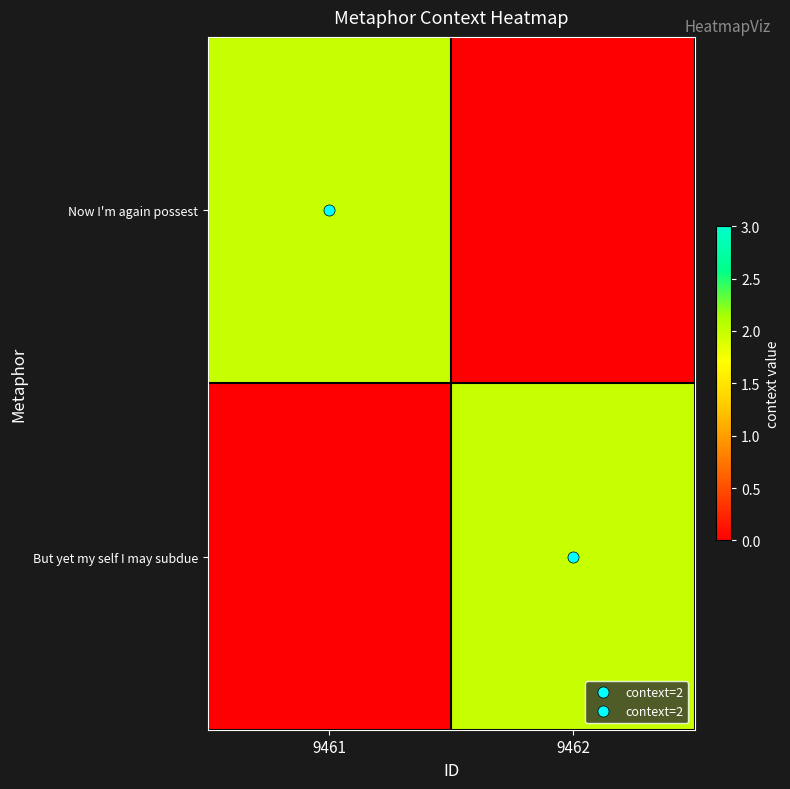

At 9462, list the series in order from largest to smallest.

But yet my self I may subdue, Now I'm again possest